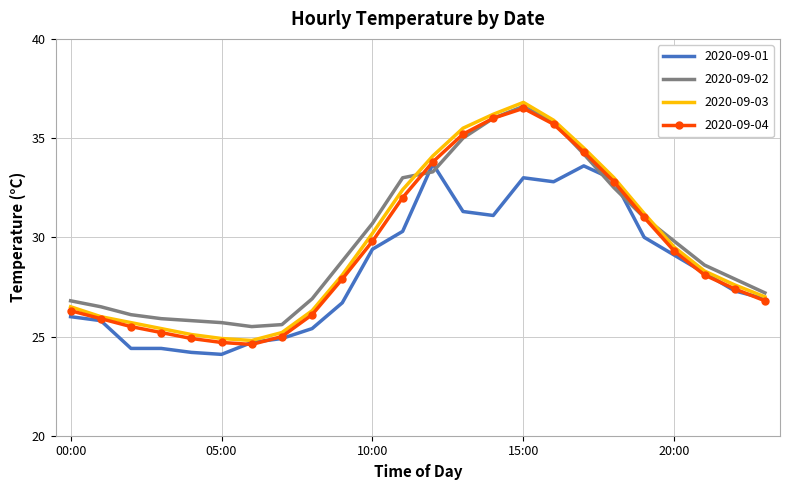

What is the minimum value shown in the chart?

24.1